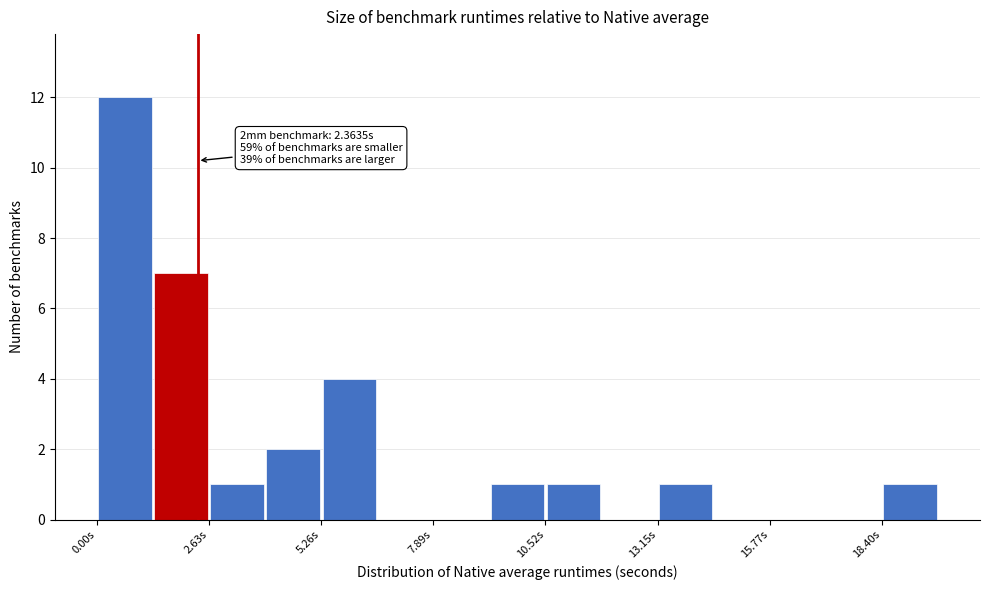

Around what value on the x-axis is the tallest bar? Give the approximate position of its centre, as read against the axis.

0.5